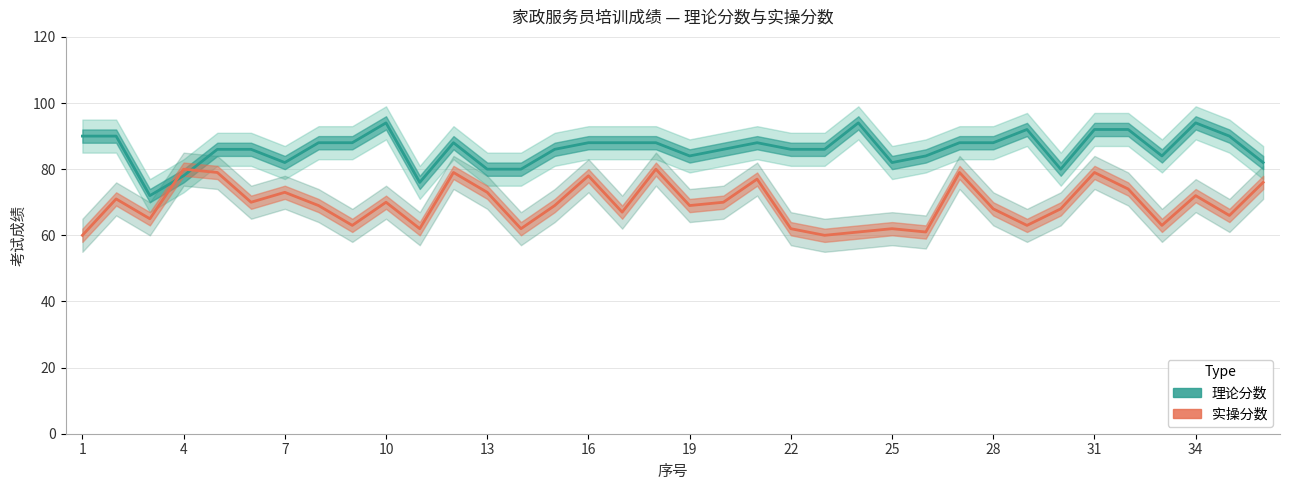

Reading left to right, list all the values displayed in this chart.

理论分数: 90	90	72	78	86	86	82	88	88	94	76	88	80	80	86	88	88	88	84	86	88	86	86	94	82	84	88	88	92	80	92	92	84	94	90	82
实操分数: 60	71	65	80	79	70	73	69	63	70	62	79	73	62	69	78	67	80	69	70	77	62	60	61	62	61	79	68	63	68	79	74	63	72	66	76